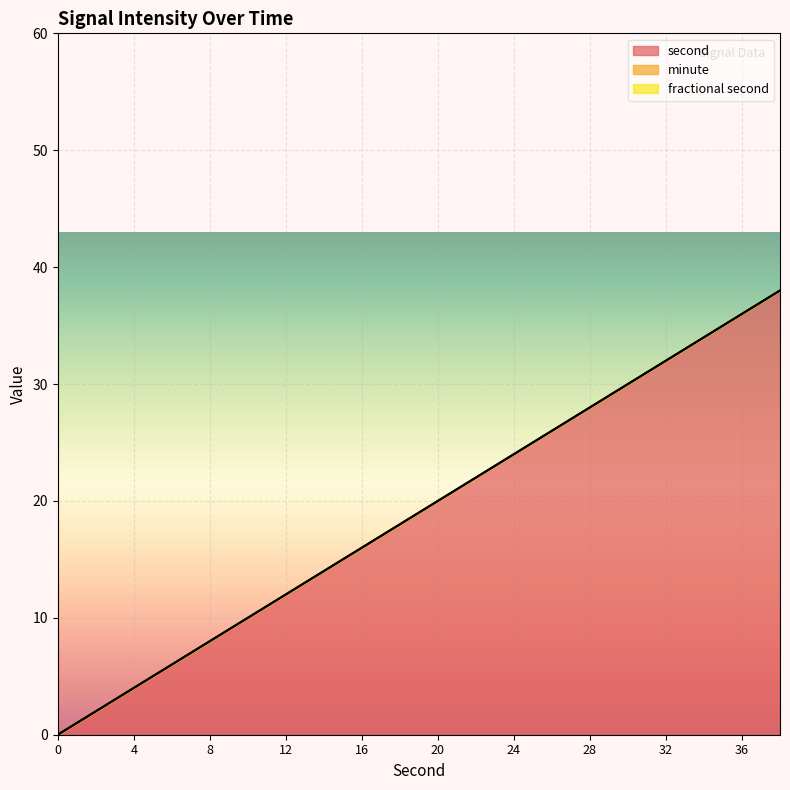

The value of fractional second at 30 is 0. True or false?

True